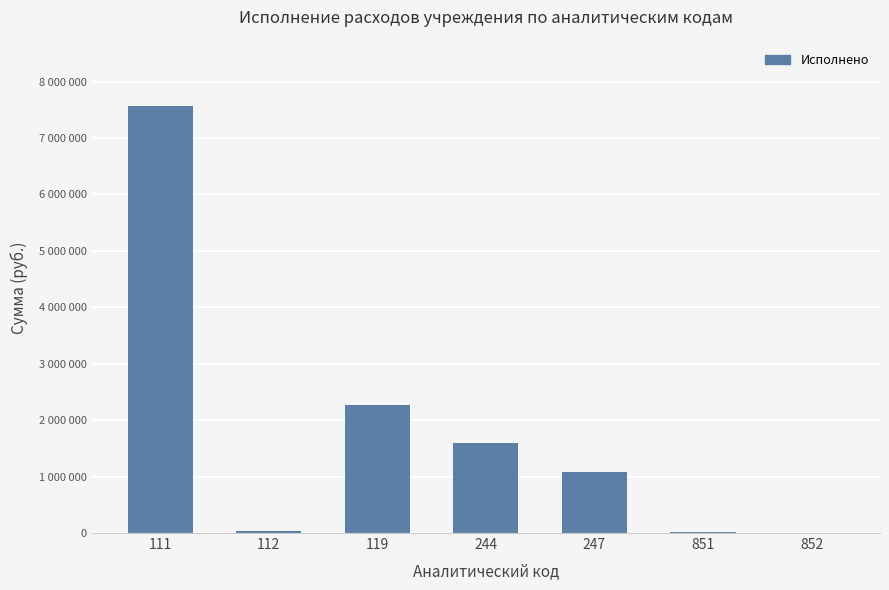

Rank the categories by value from highest to lowest.

111, 119, 244, 247, 112, 851, 852